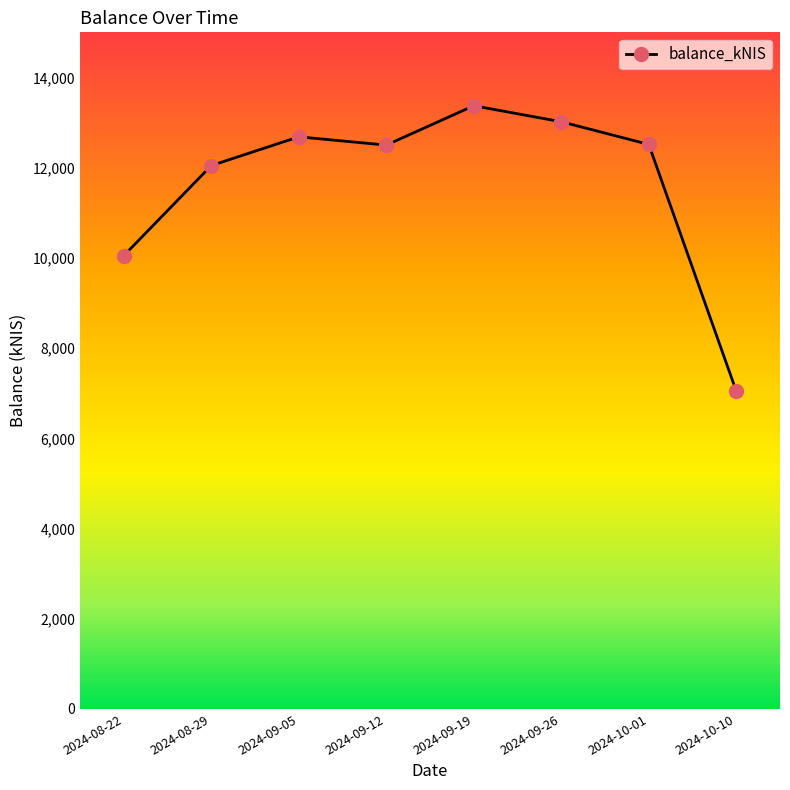

What is the average value?

11654.0